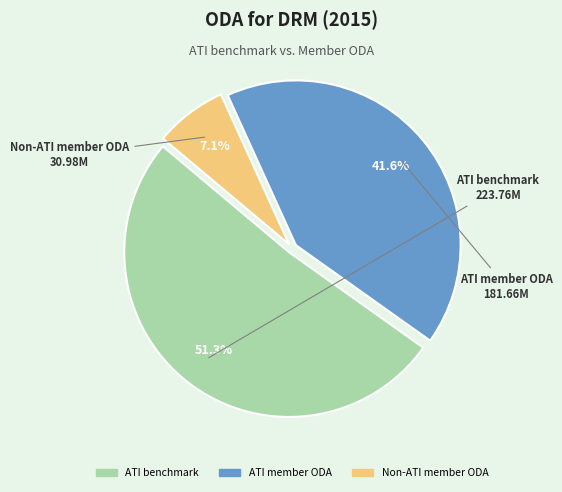

To the nearest percent, what is the average slice percentage?

33%